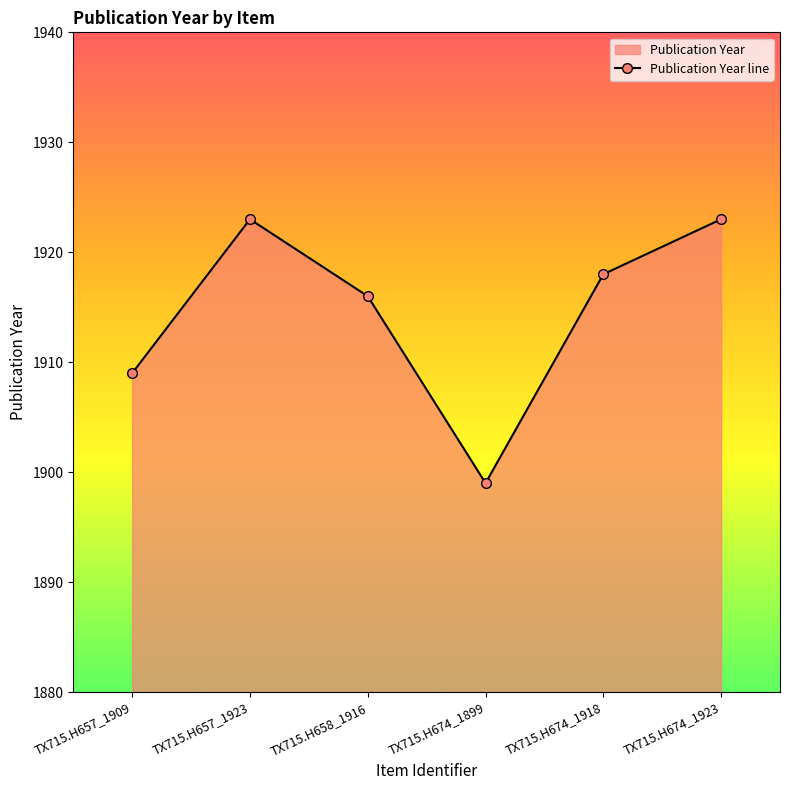

Which category has the highest value across all series?

TX715.H657_1923